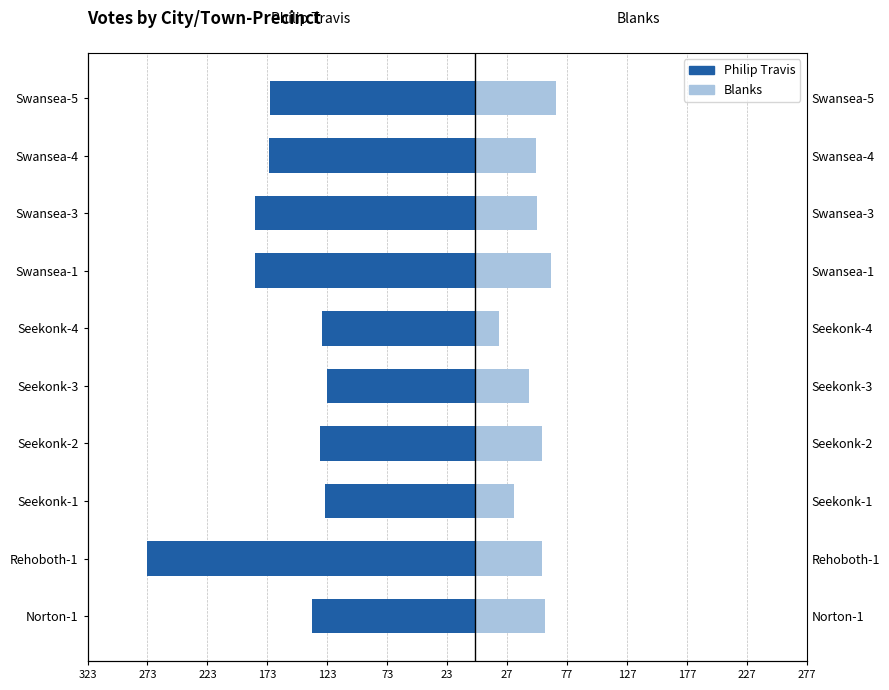

How many series are shown in this chart?

2